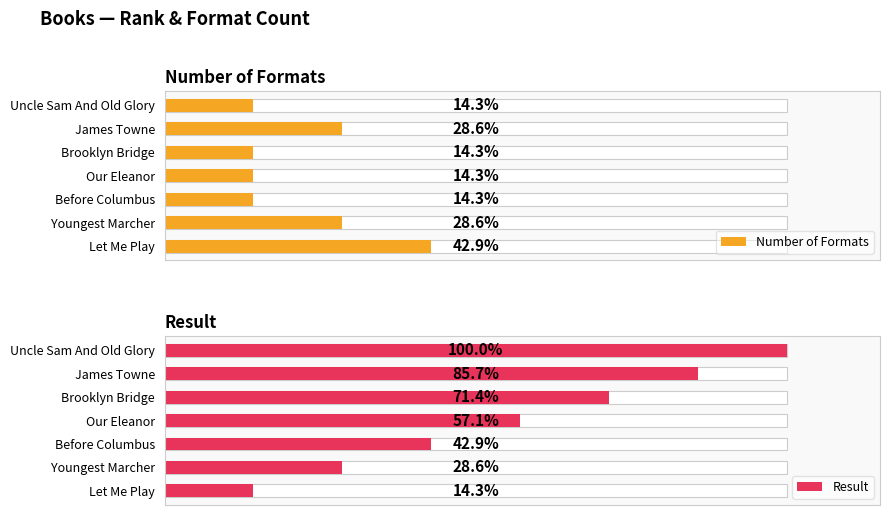

Are the bars grouped side by side (vs. stacked)?

Yes